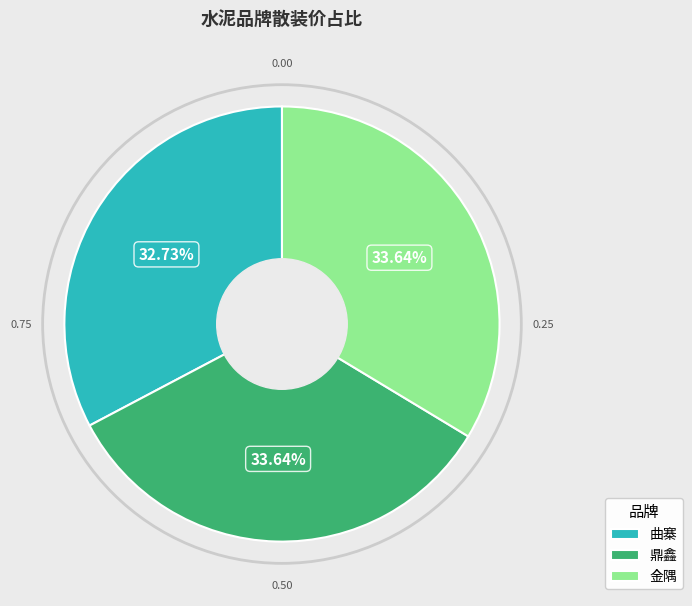

Count the number of slices in the pie.

3